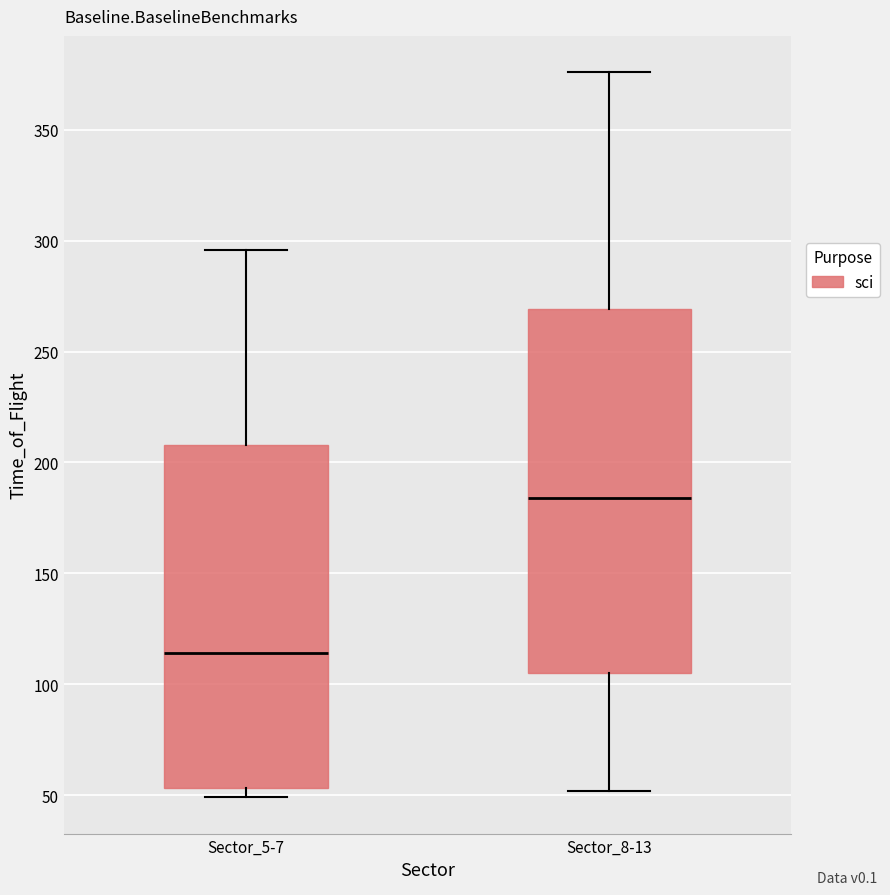

Reading left to right, transcribe this box plot: for each box, give where its median line is, the range the box spans, and where its two whiskers end, as read against the y-axis. The values are not printed on the chart, so give them approximately, as read against the axis.

Sector_5-7: median 115, box 55 to 210, whiskers 50 to 295
Sector_8-13: median 185, box 105 to 270, whiskers 50 to 375